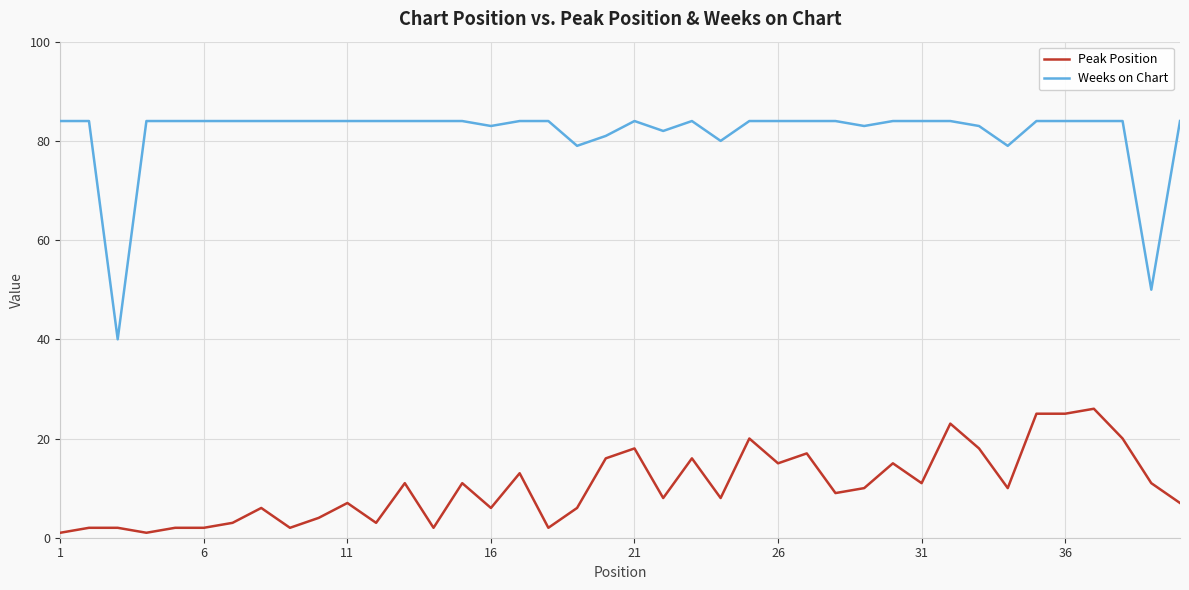

Which series has the largest total across all categories?

Weeks on Chart